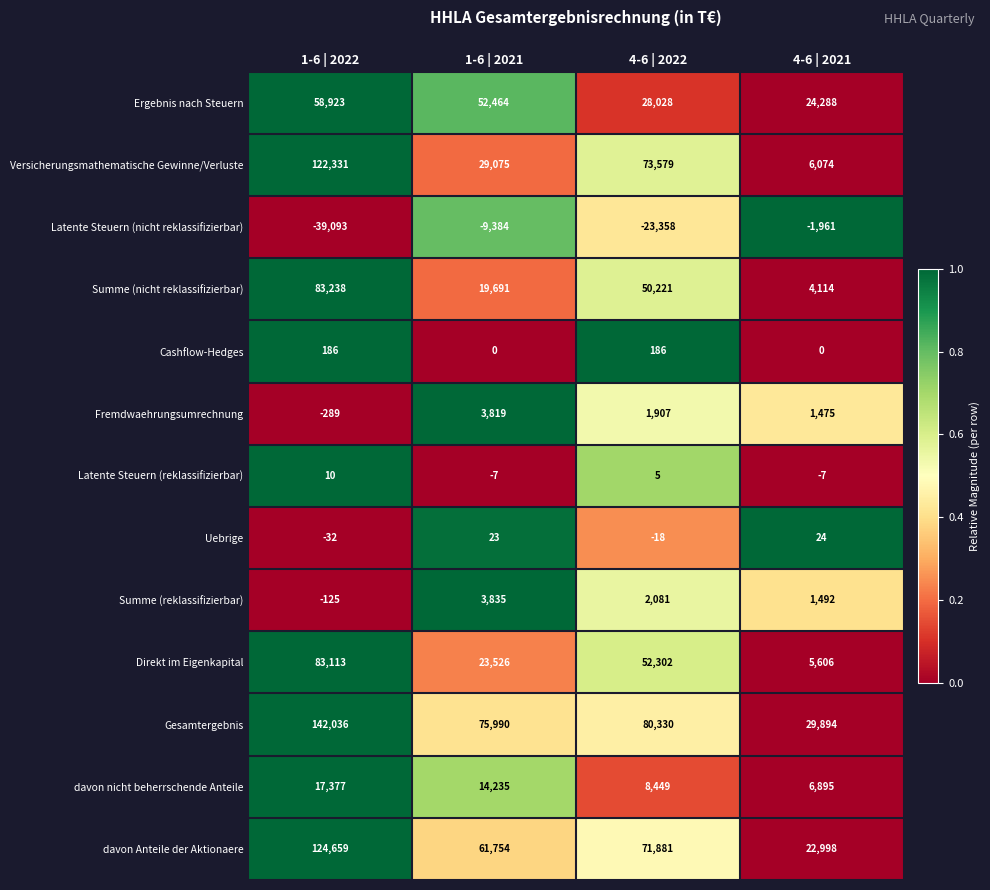

Which series has the widest spread of values?

Versicherungsmathematische Gewinne/Verluste